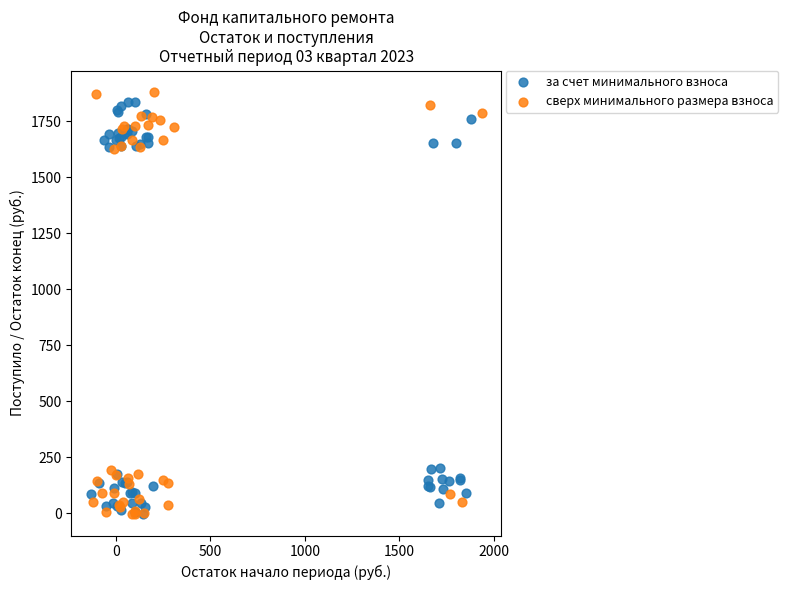

Which series has the widest spread of Y values?

сверх минимального размера взноса